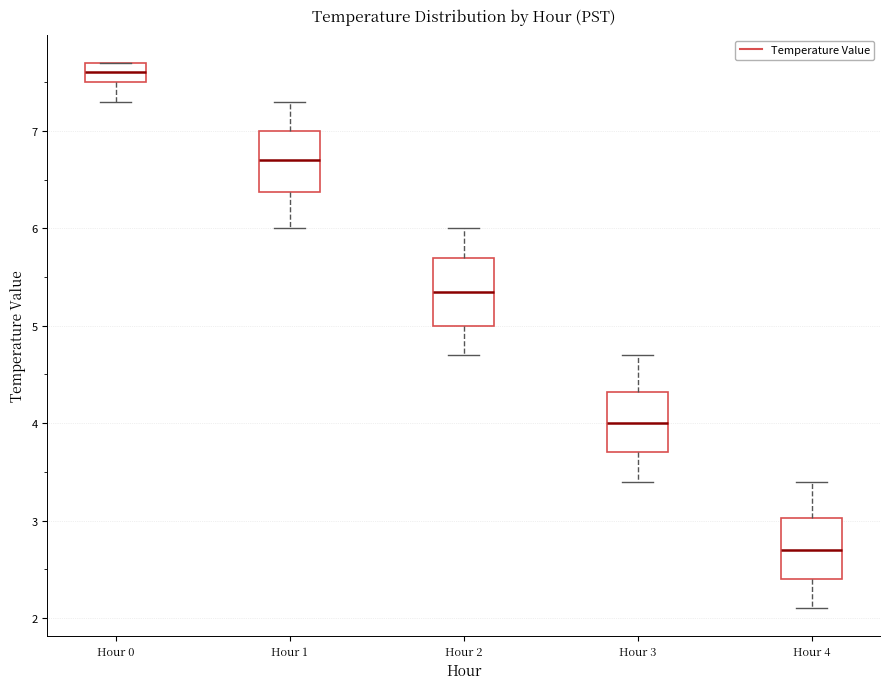

Where is the lower edge of the box for Hour 2 on the y-axis? The values are not printed on the chart, so give them approximately, as read against the axis.

5.0